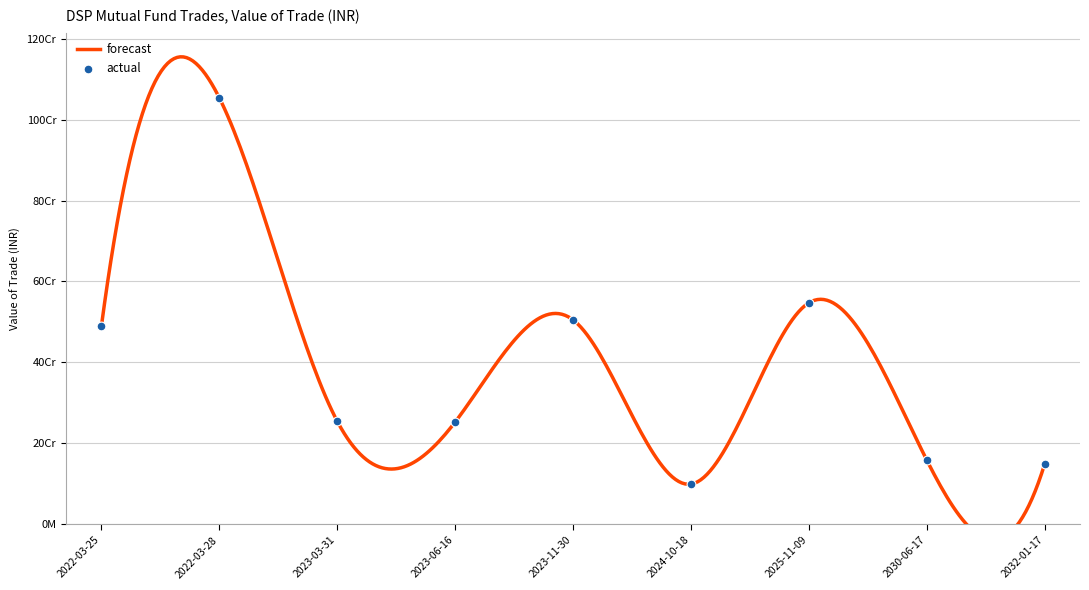

Which has a higher value, 2024-10-18 or 2023-03-31?

2023-03-31